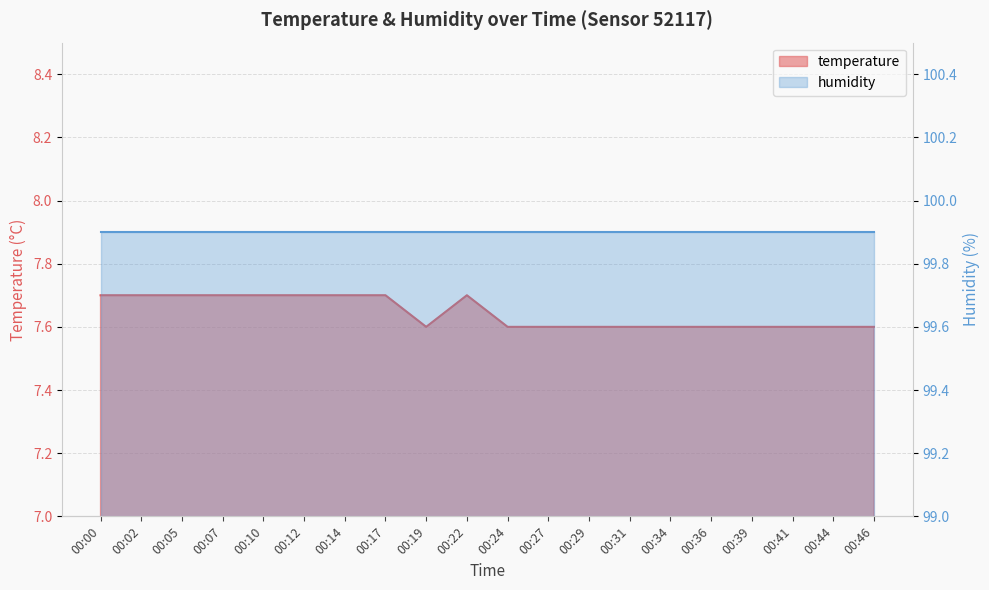

True or false: the data shows 7.7 at 00:02.

True